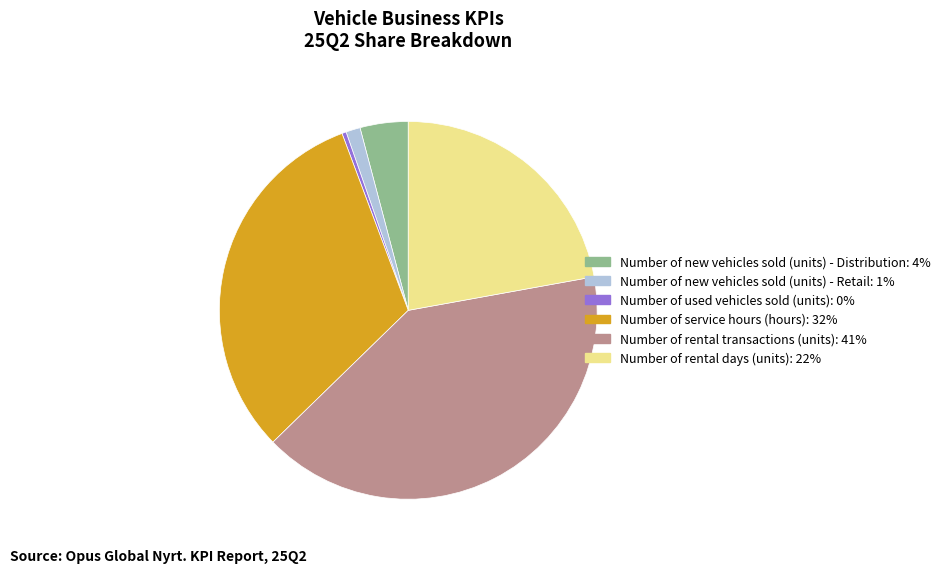

Between Number of new vehicles sold (units) - Retail and Number of rental days (units), which is larger?

Number of rental days (units)